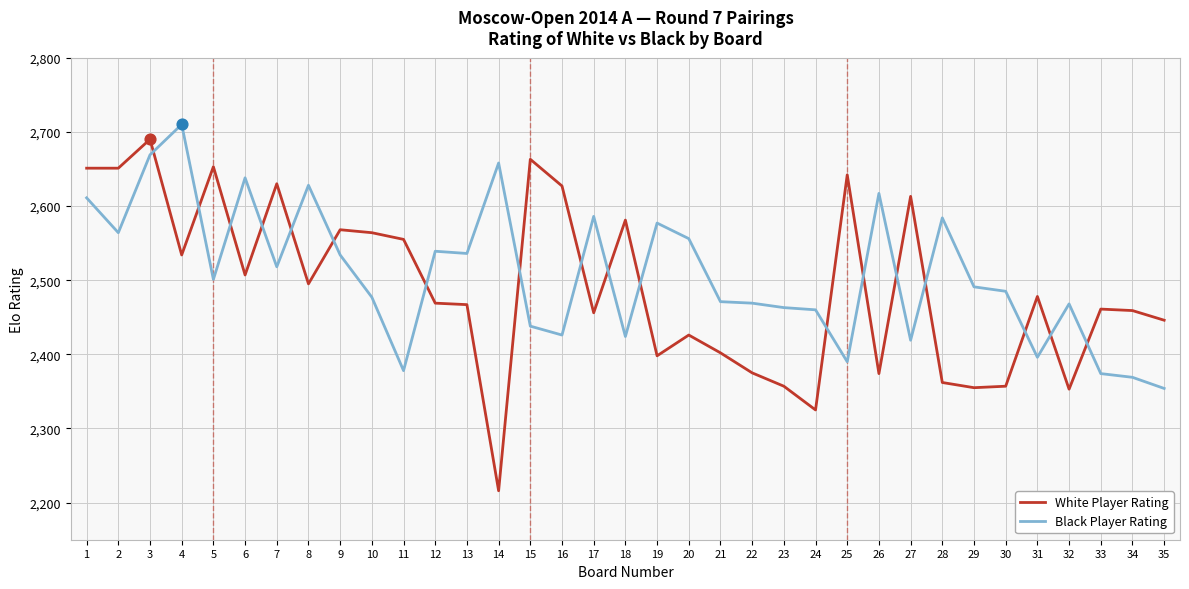

What are all the series names shown in the legend?

White Player Rating, Black Player Rating